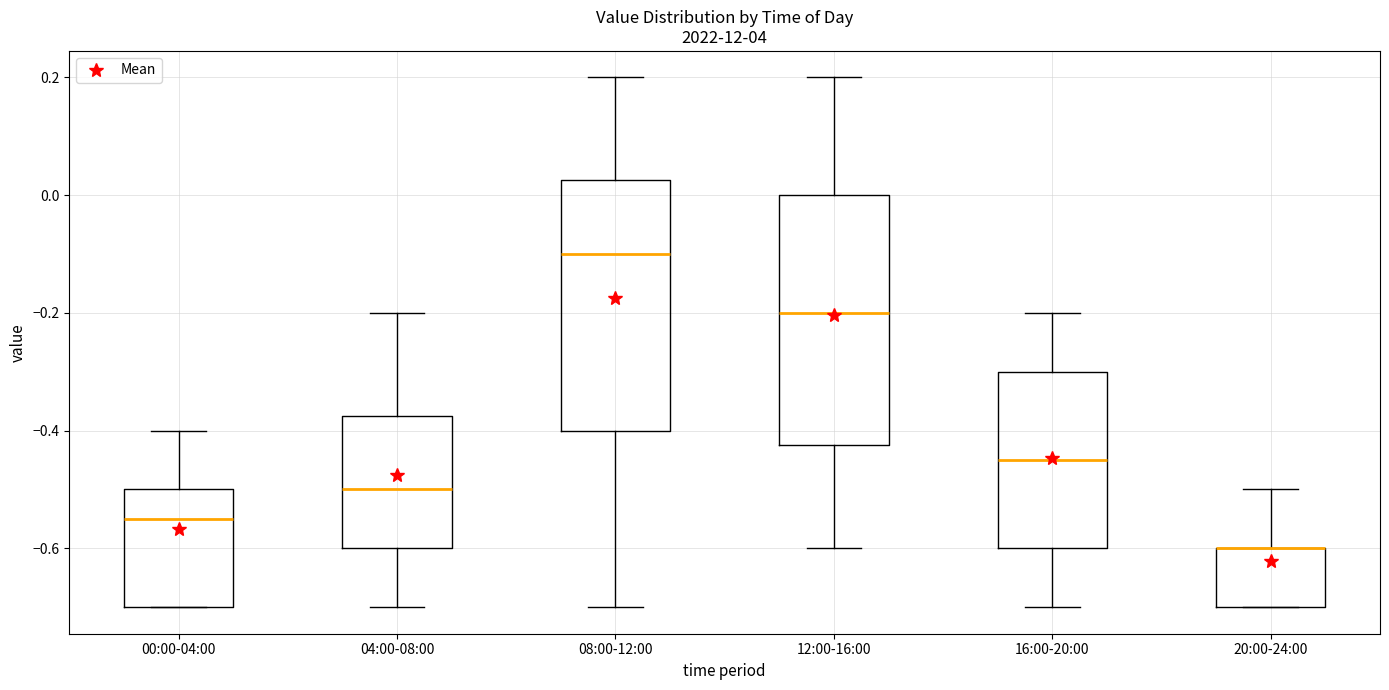

Where is the upper edge of the box for 16:00-20:00 on the y-axis? The values are not printed on the chart, so give them approximately, as read against the axis.

-0.30